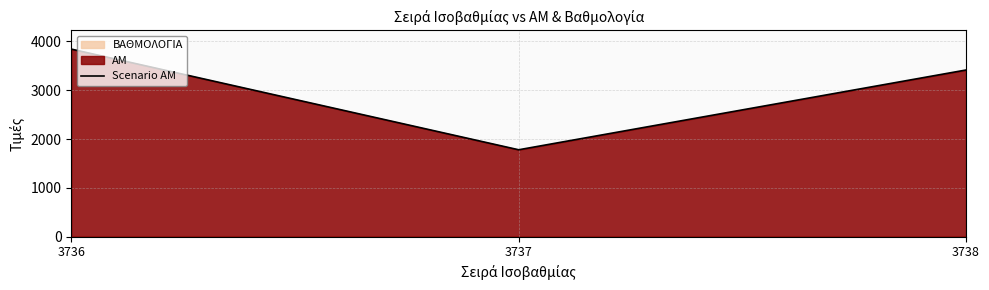

What is the ratio of the value at 3737 to the value at 3736?

0.5